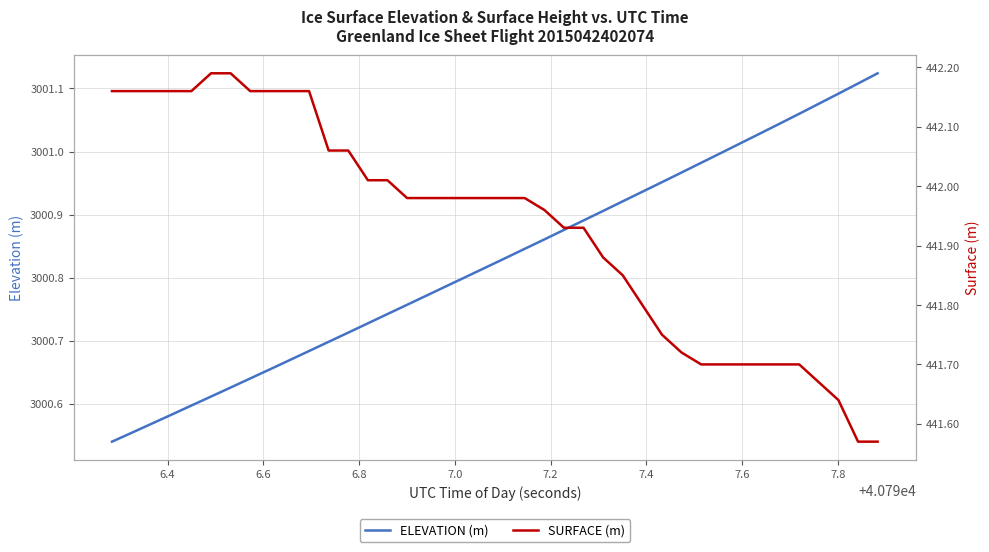

What are all the series names shown in the legend?

ELEVATION (m), SURFACE (m)